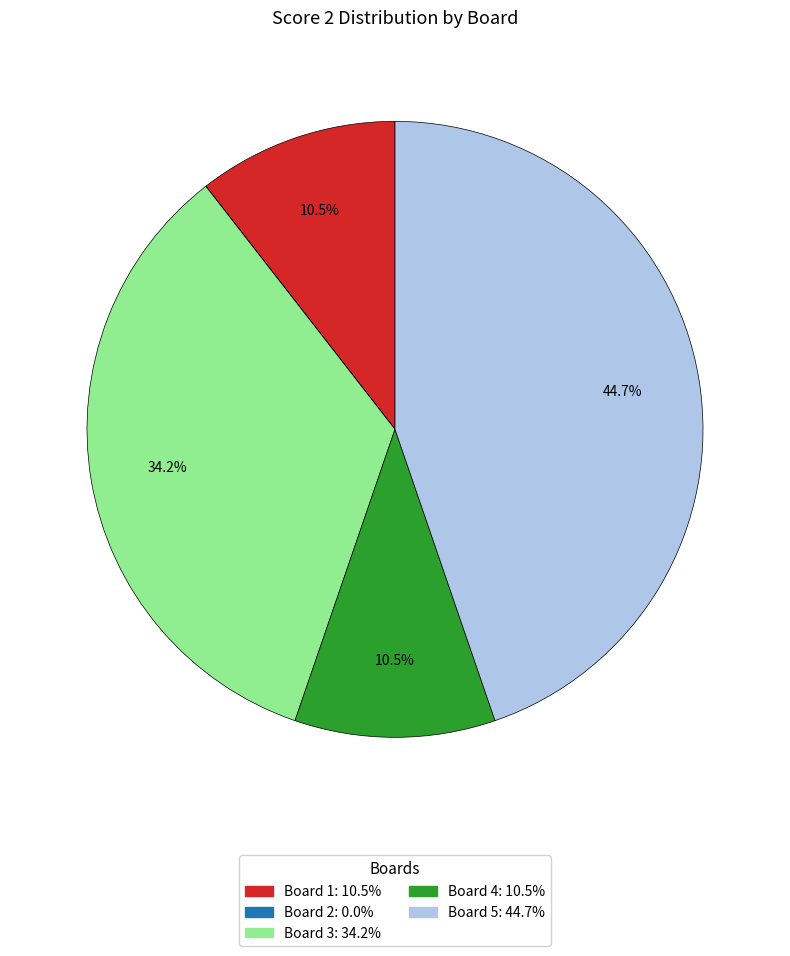

Does any single category account for the majority?

No